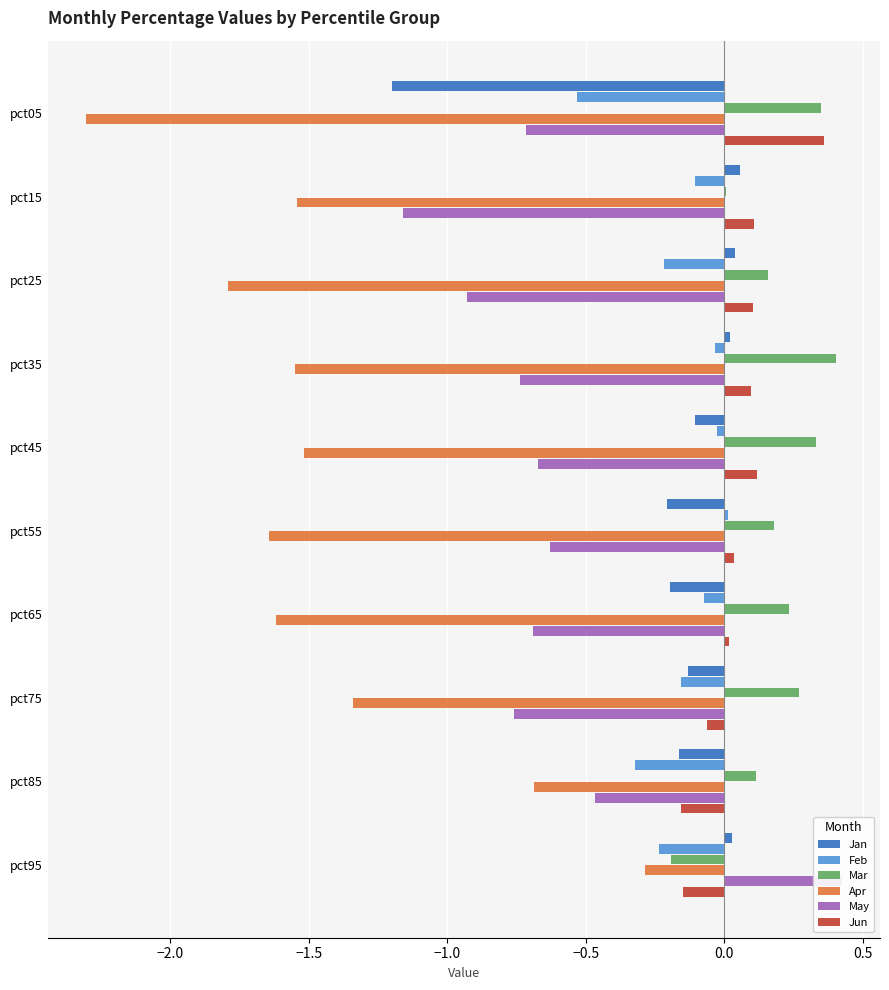

How many bars are there in total?

60